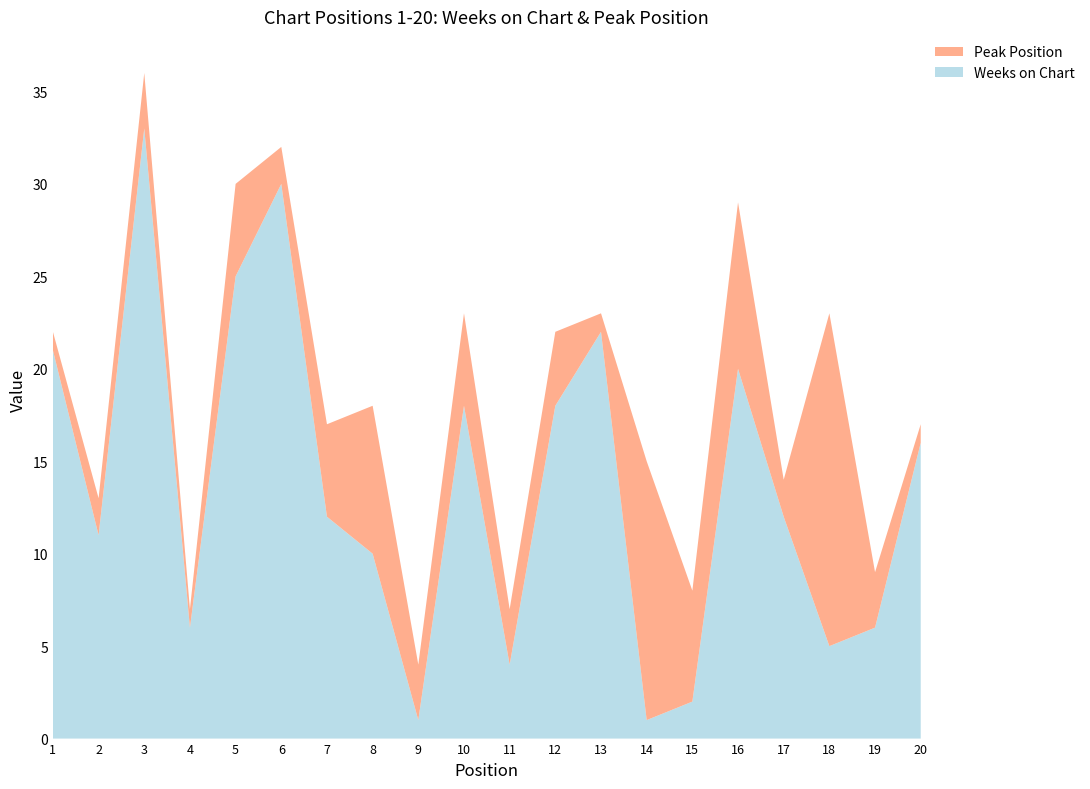

Reading right to left, transcribe all the data shown in this chart.

Weeks on Chart: 20=16	19=6	18=5	17=12	16=20	15=2	14=1	13=22	12=18	11=4	10=18	9=1	8=10	7=12	6=30	5=25	4=6	3=33	2=11	1=21
Peak Position: 20=1	19=3	18=18	17=2	16=9	15=6	14=14	13=1	12=4	11=3	10=5	9=3	8=8	7=5	6=2	5=5	4=1	3=3	2=2	1=1